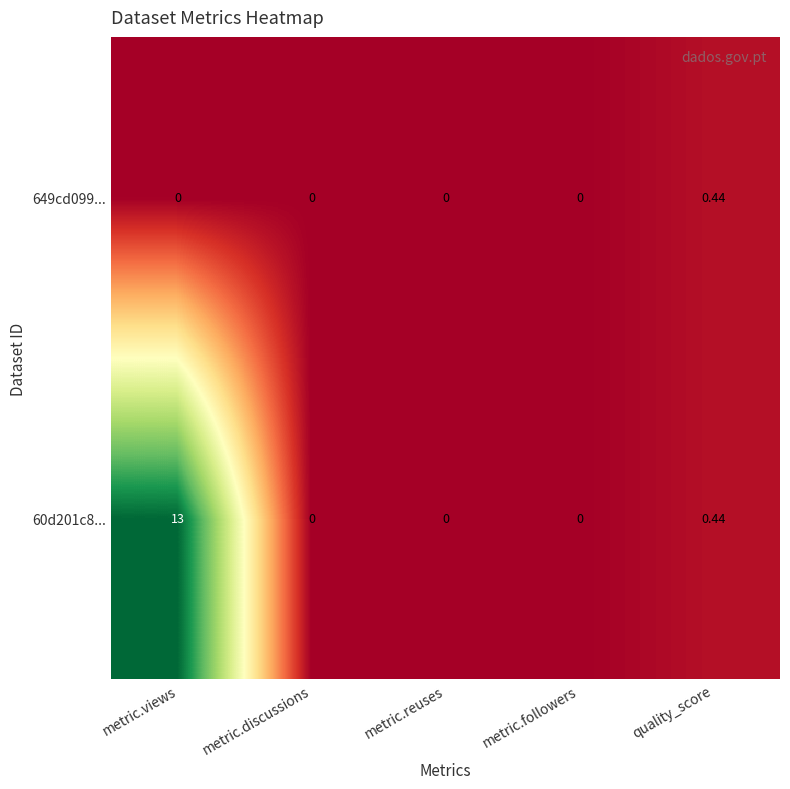

Which series has the largest total across all categories?

60d201c8...